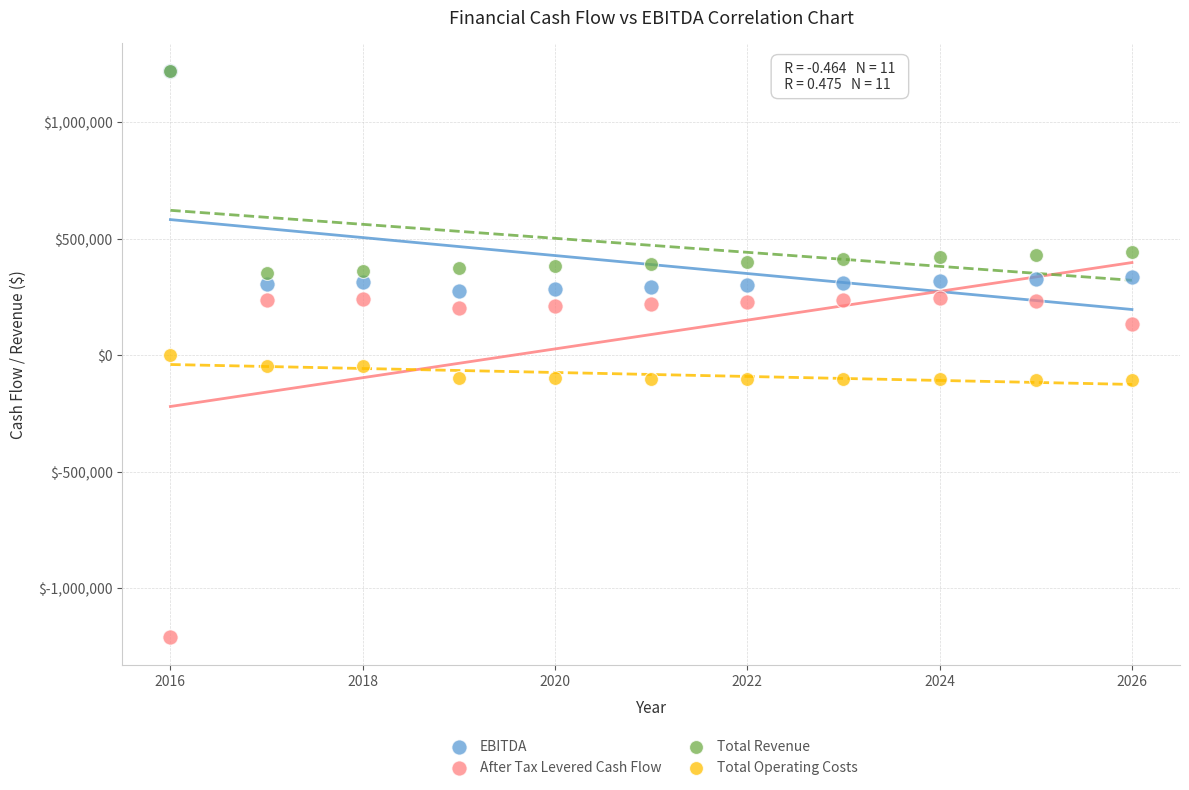

Which series has the largest Y range (max minus min)?

After Tax Levered Cash Flow